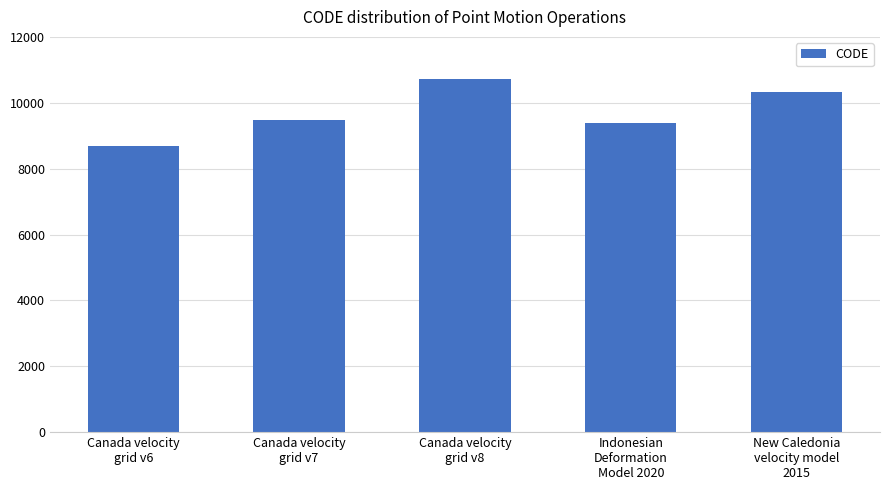

What is the approximate value at Canada velocity
grid v7, to the nearest 50?

9500